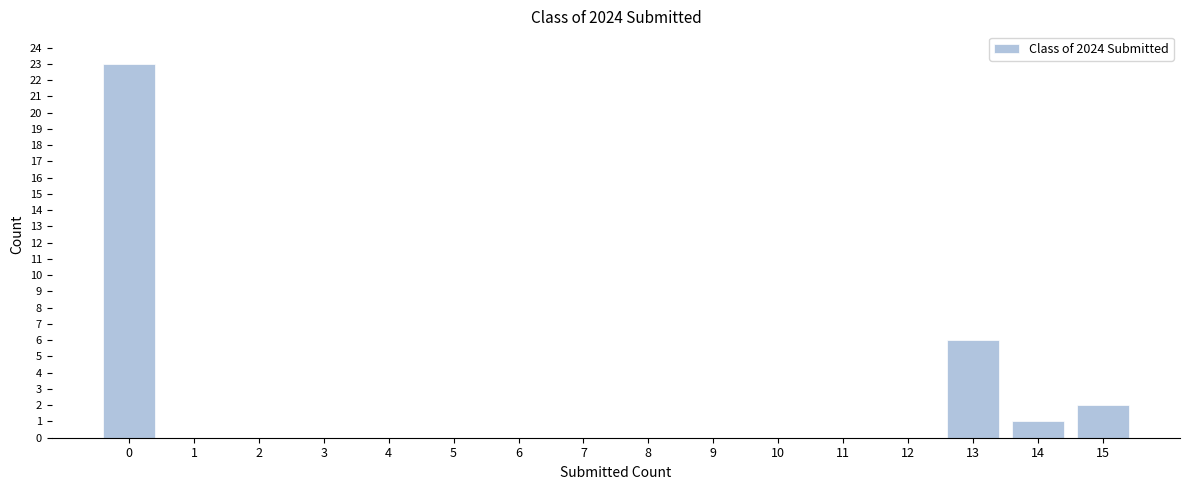

Reading left to right, what are all the values shown in this chart?

0=23	1=0	2=0	3=0	4=0	5=0	6=0	7=0	8=0	9=0	10=0	11=0	12=0	13=6	14=1	15=2